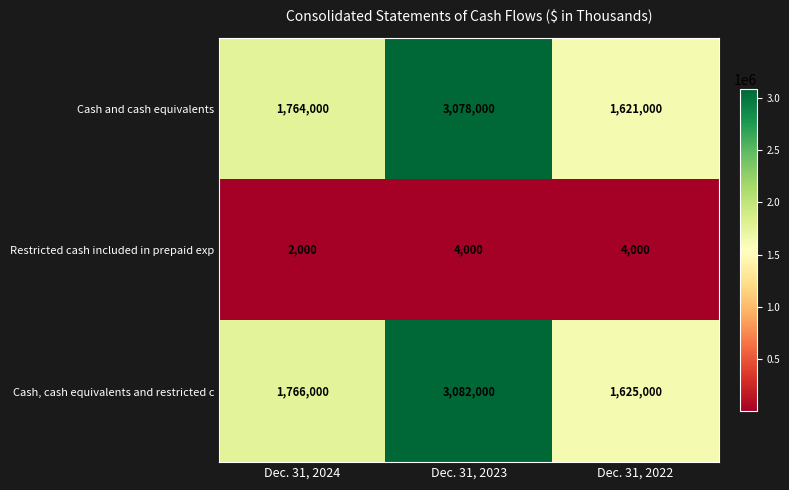

At which label does Restricted cash included in prepaid exp reach its minimum?

Dec. 31, 2024